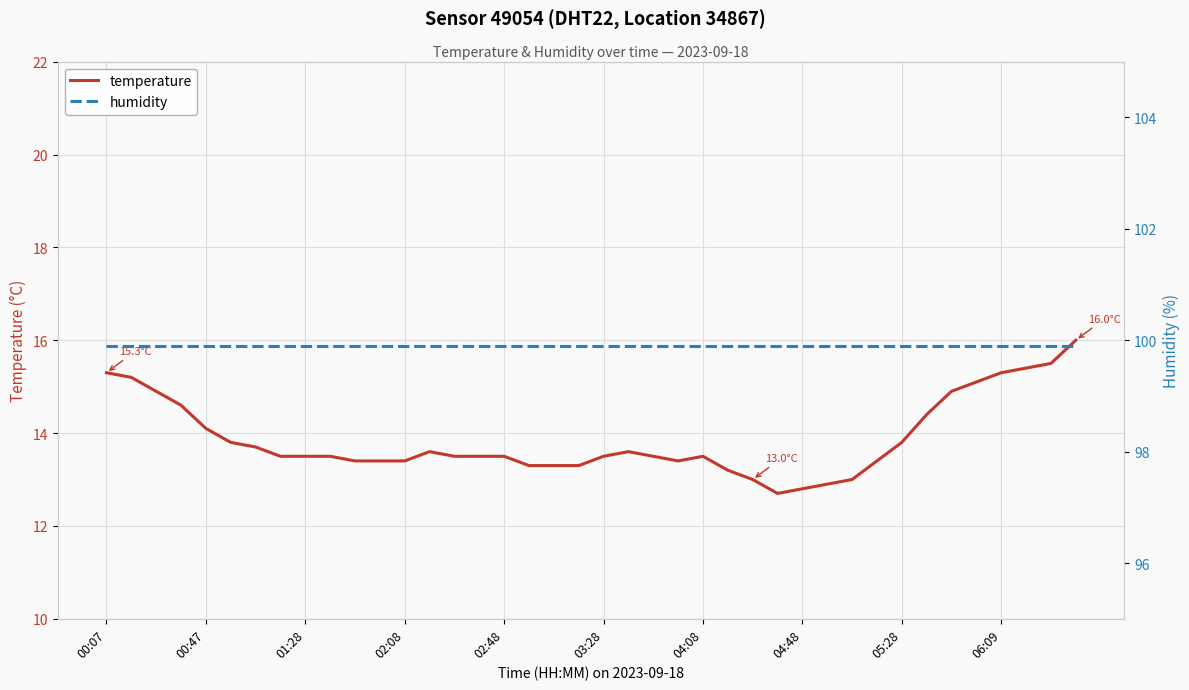

What is the difference between the maximum and minimum values in the temperature series?

3.3